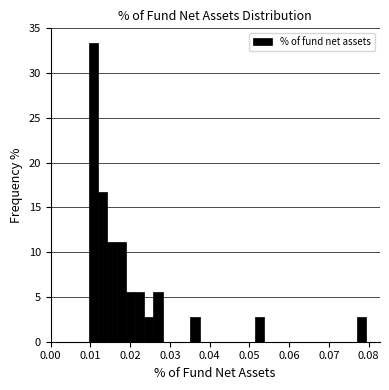

Around what value on the x-axis is the tallest bar? Give the approximate position of its centre, as read against the axis.

0.011